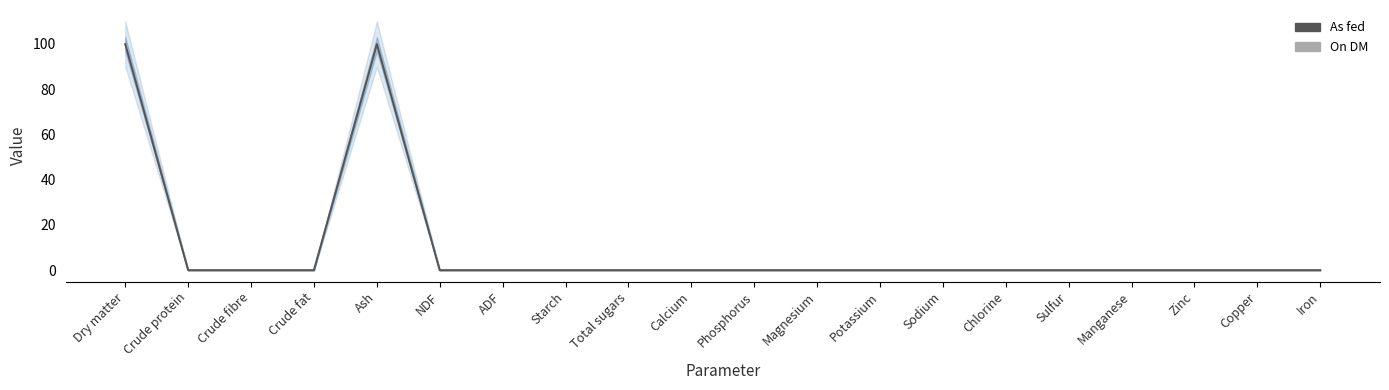

Reading left to right, what are all the values shown in this chart?

On DM: Dry matter=100.0	Crude protein=0.0	Crude fibre=0.0	Crude fat=0.0	Ash=100.0	NDF=0.0	ADF=0.0	Starch=0.0	Total sugars=0.0	Calcium=0.0	Phosphorus=0.0	Magnesium=0.0	Potassium=0.0	Sodium=0.0	Chlorine=0.0	Sulfur=0.0	Manganese=0.0	Zinc=0.0	Copper=0.0	Iron=0.0
As fed: Dry matter=99.9	Crude protein=0.0	Crude fibre=0.0	Crude fat=0.0	Ash=99.9	NDF=0.0	ADF=0.0	Starch=0.0	Total sugars=0.0	Calcium=0.0	Phosphorus=0.0	Magnesium=0.0	Potassium=0.0	Sodium=0.0	Chlorine=0.0	Sulfur=0.0	Manganese=0.0	Zinc=0.0	Copper=0.0	Iron=0.0